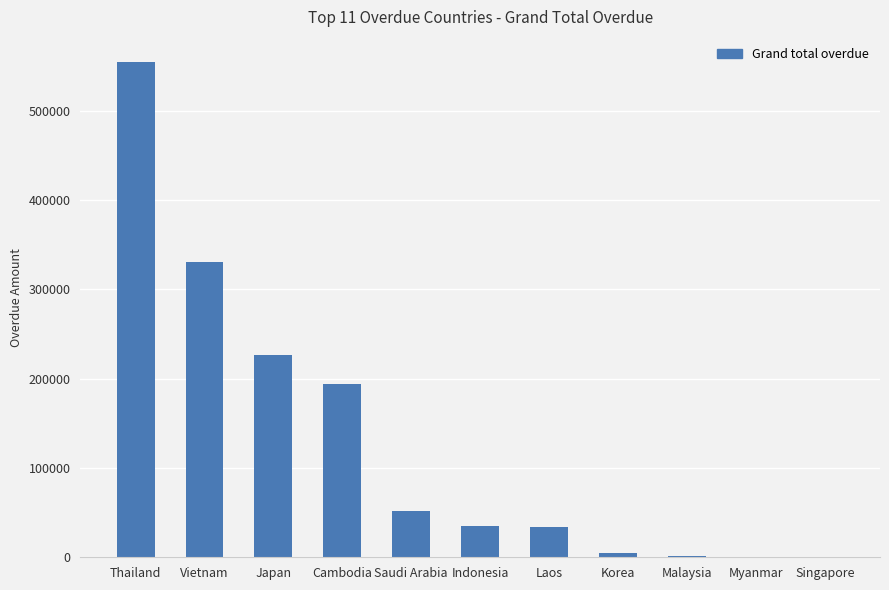

What is the maximum value shown in the chart?

554794.9